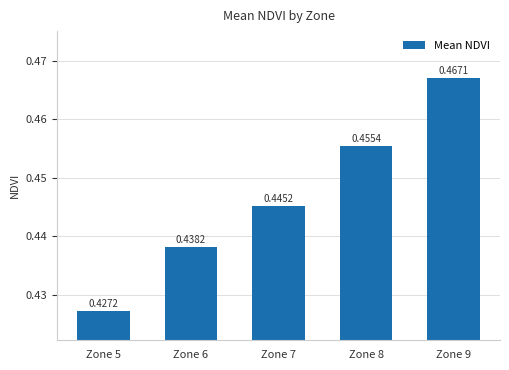

Which has a higher value, Zone 8 or Zone 5?

Zone 8